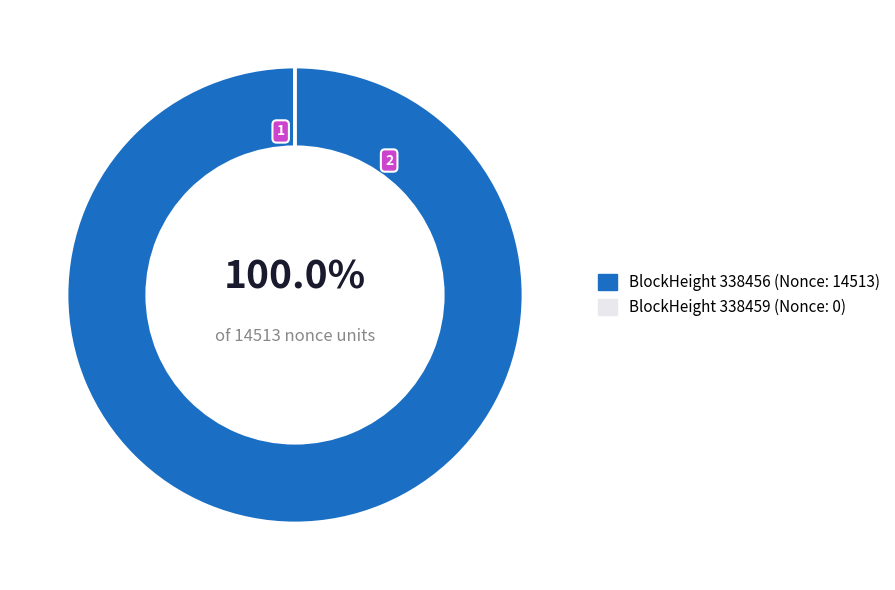

To the nearest percent, what is the average slice percentage?

50%